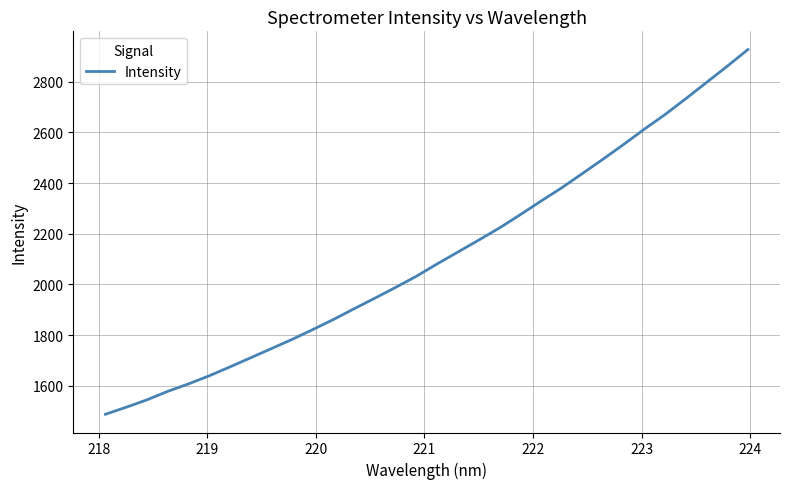

True or false: there are more than 2 points higher than both neighbors.

False